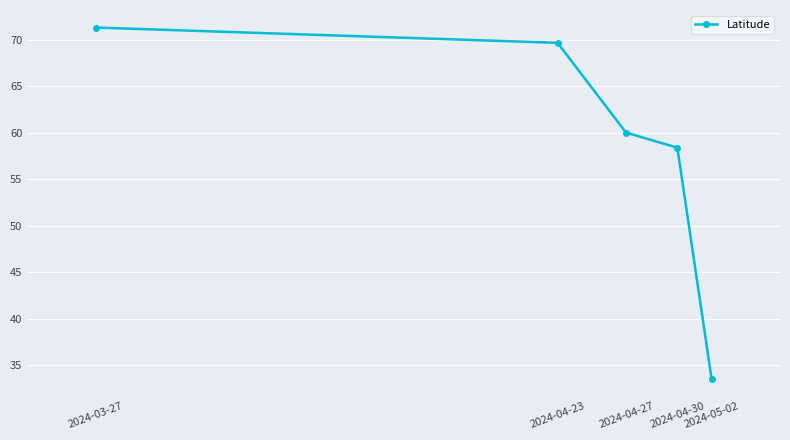

Count the number of categories in the chart.

5